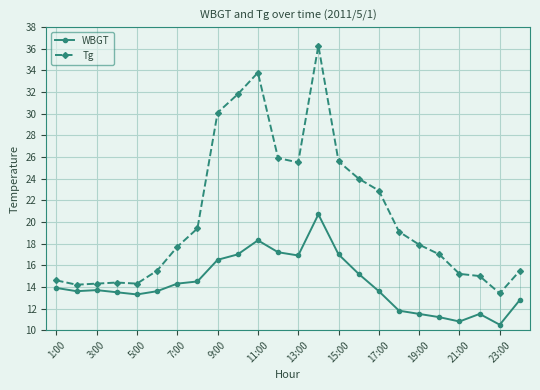

List the series in order of their peak value, highest first.

Tg, WBGT